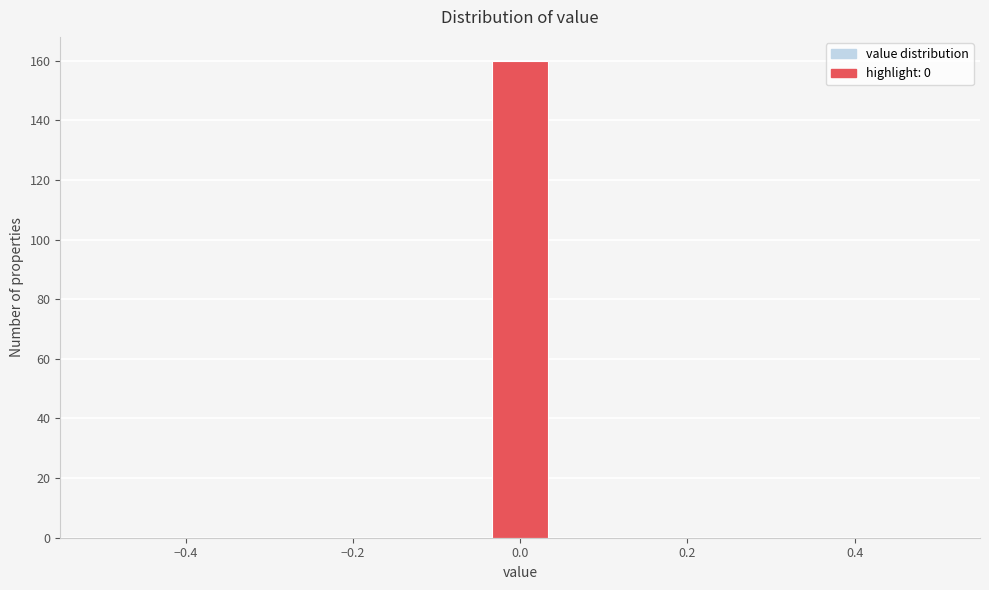

Around what value on the x-axis is the tallest bar? Give the approximate position of its centre, as read against the axis.

0.00